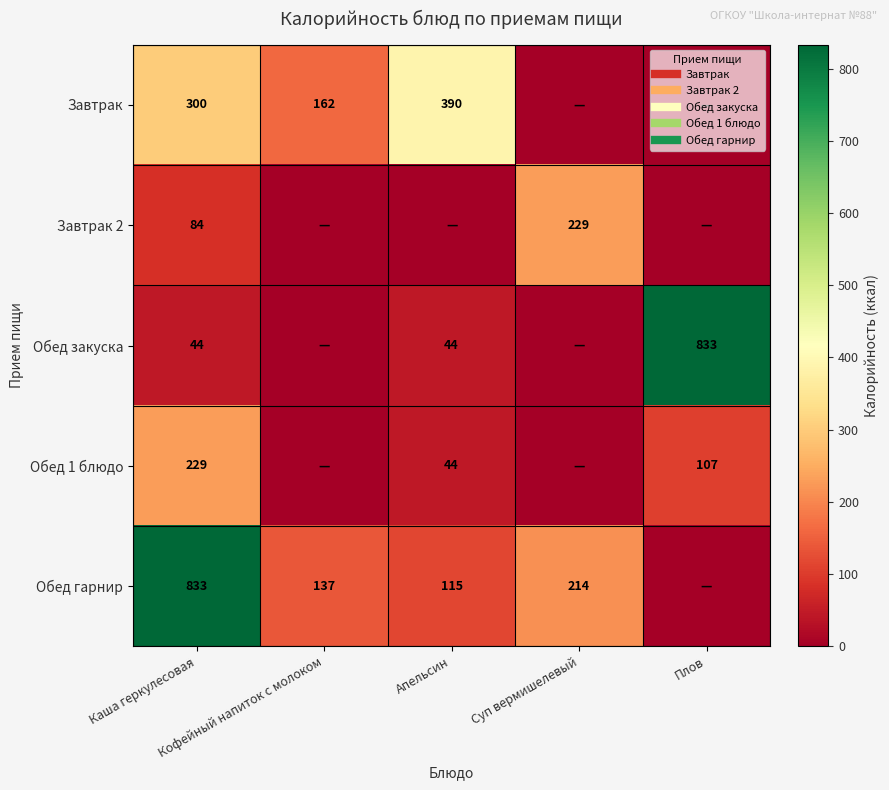

What is the difference between the maximum and minimum values in the Завтрак series?

390